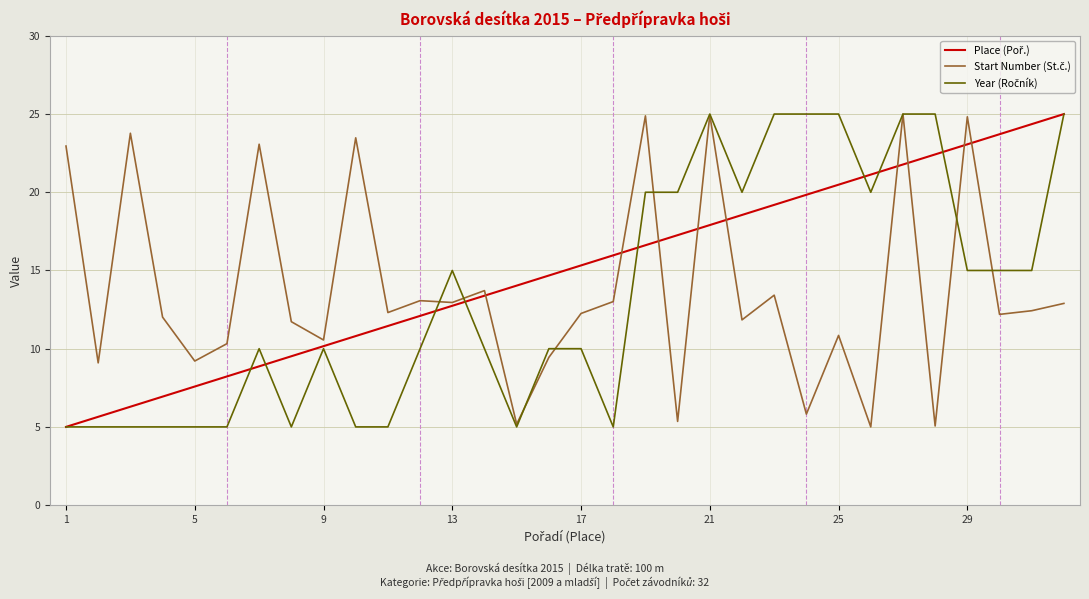

What is the maximum value shown in the chart?

25.0